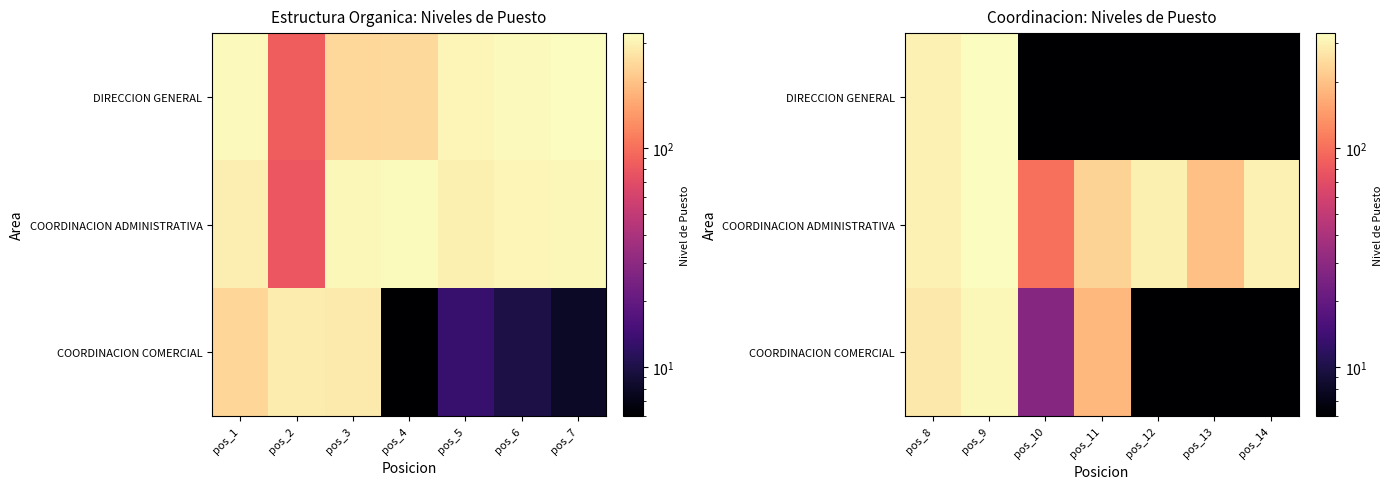

What is the approximate value of COORDINACION COMERCIAL at pos_13, to the nearest 10?

10